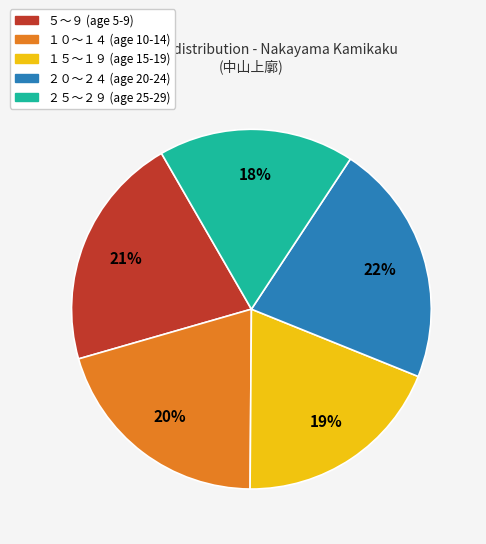

How many segments does this pie chart have?

5